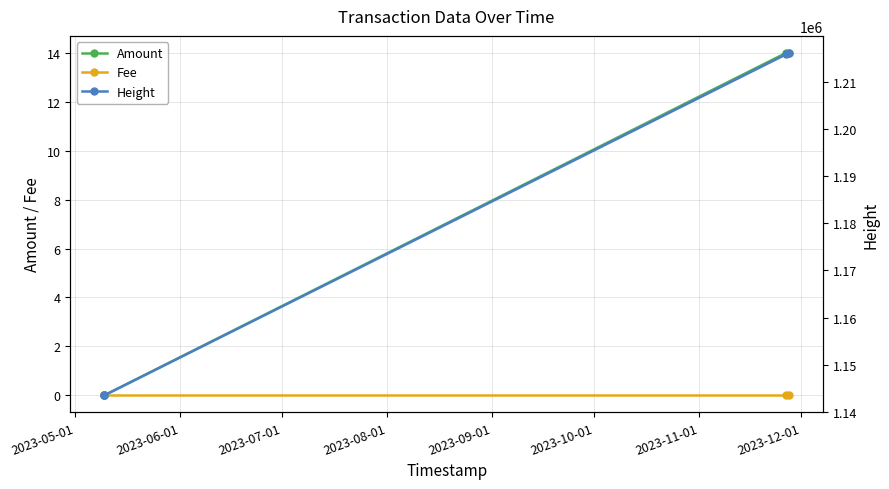

True or false: Fee and Height cross at least once.

False